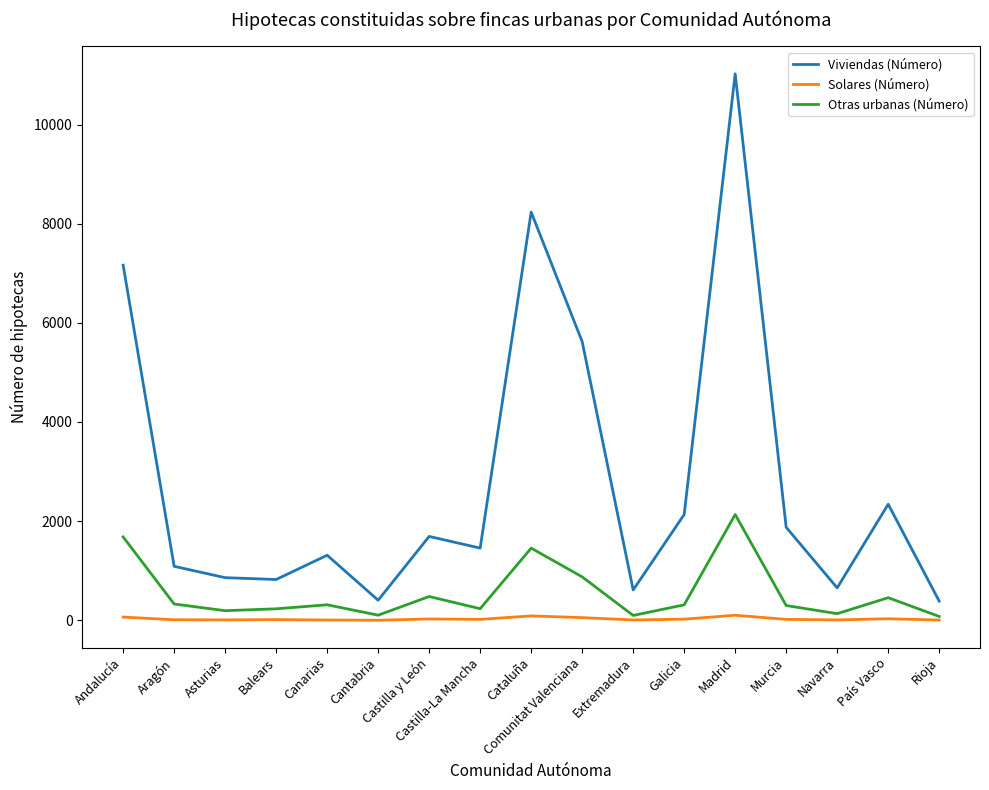

How many values in the Otras urbanas (Número) series are below 312?

8